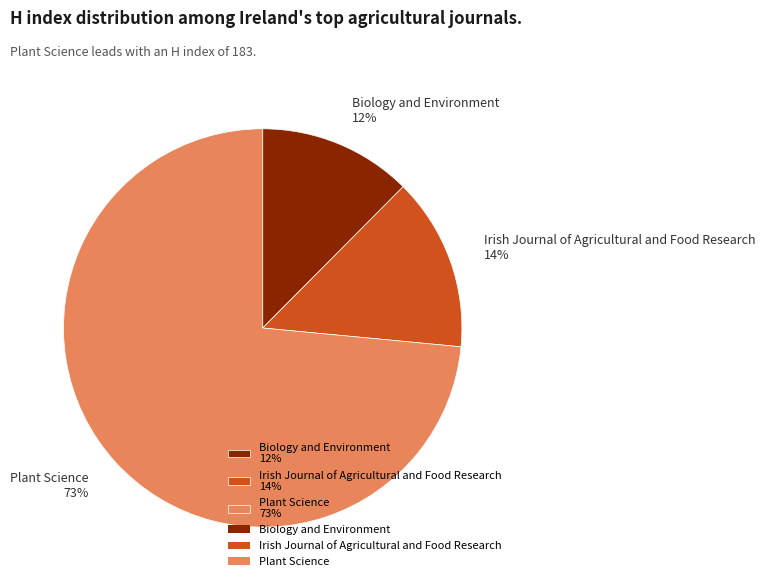

Count the number of slices in the pie.

3